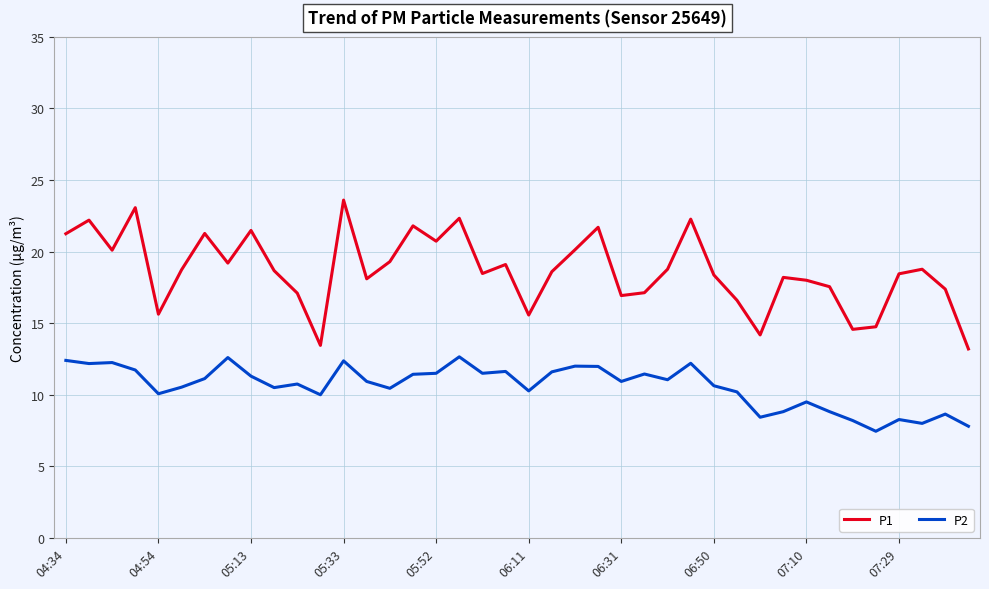

Rank the series by their maximum value, from lowest to highest.

P2, P1